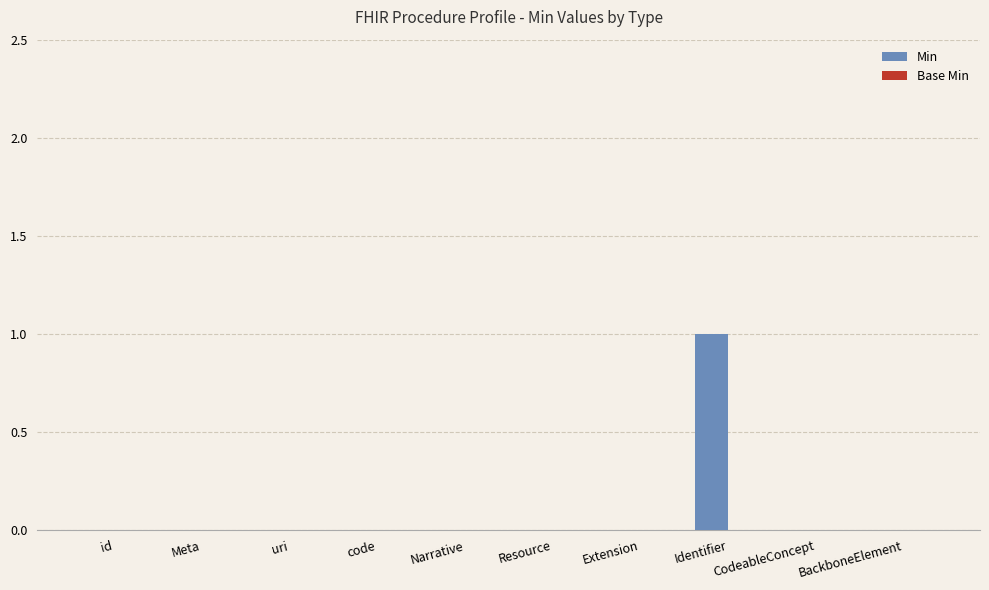

Is it true that the value at Narrative is 0?

True